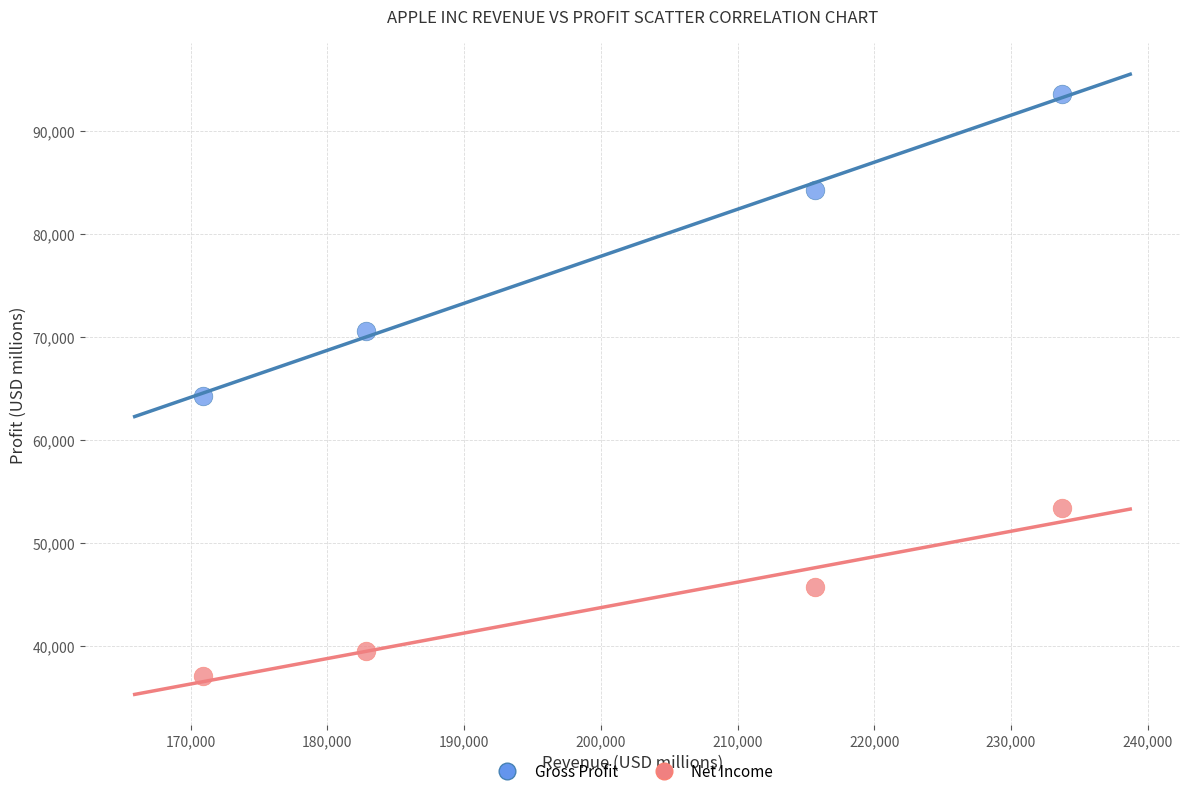

What is the X range (max minus min) for the scatter plot?

62805